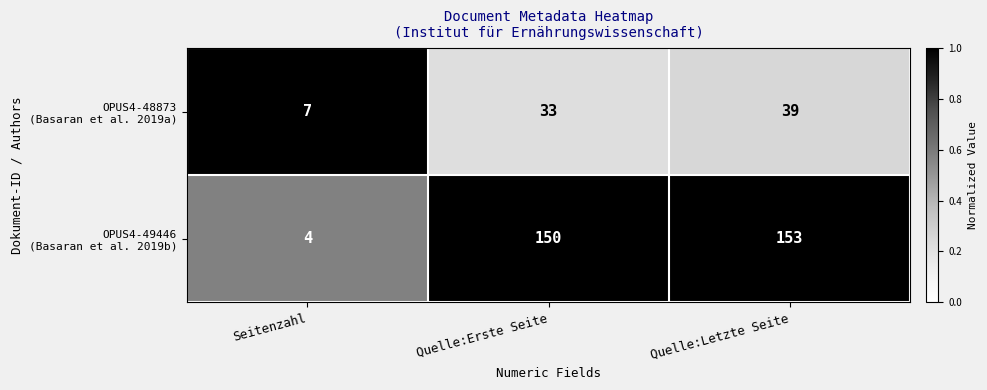

What is the total value across all series at Seitenzahl?

11